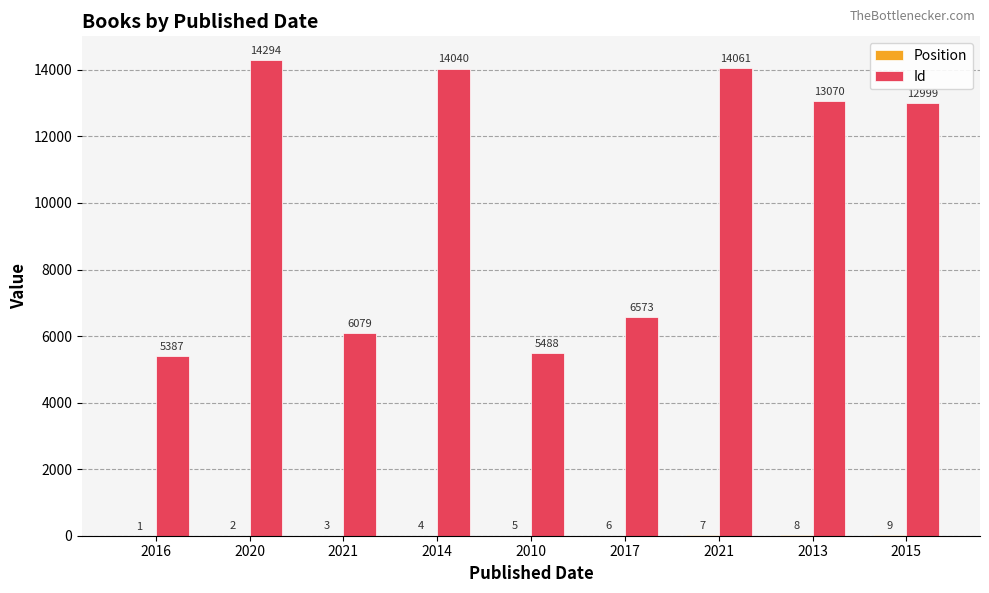

What is the difference between the second highest and minimum values in the Position series?

7